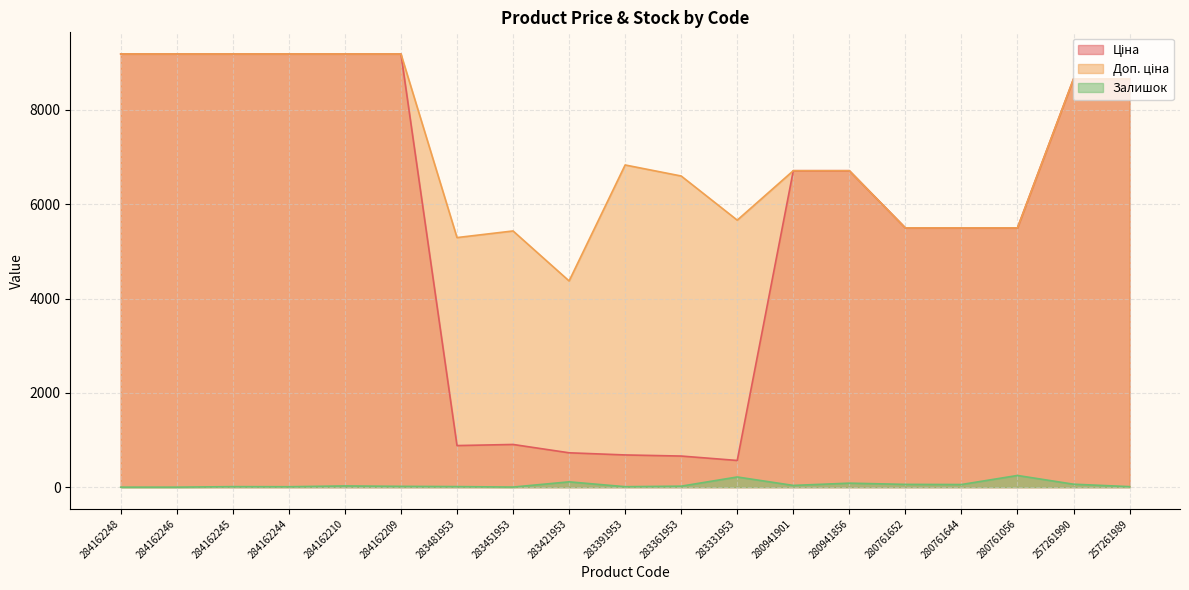

What are all the series names shown in the legend?

Ціна, Доп. ціна, Залишок